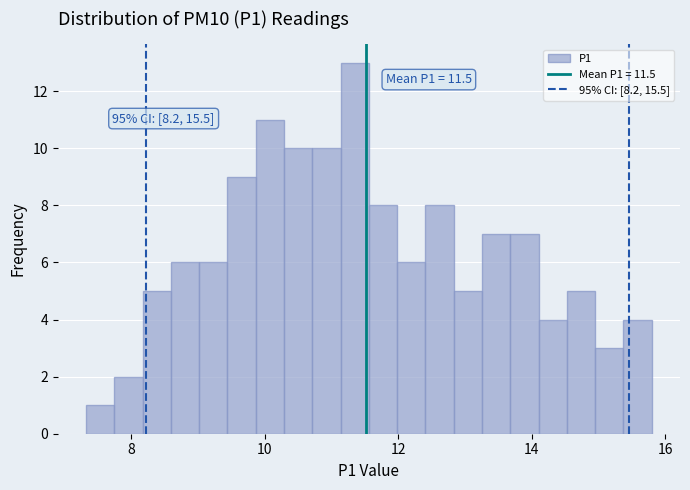

Around what value on the x-axis is the tallest bar? Give the approximate position of its centre, as read against the axis.

11.4